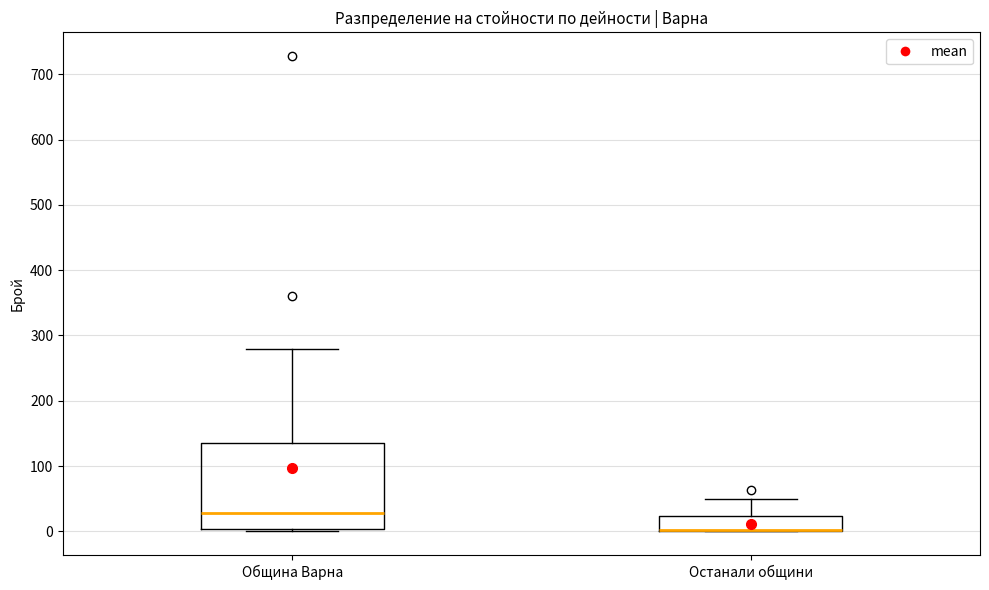

Reading left to right, read every box against the y-axis: the position of its median line, the range the box covers, and the ends of its whiskers. The values are not printed on the chart, so give them approximately, as read against the axis.

Община Варна: median 30, box 0 to 140, whiskers 0 to 280
Останали общини: median 0 (drawn on the box's lower edge), box 0 to 20, whiskers 0 to 50